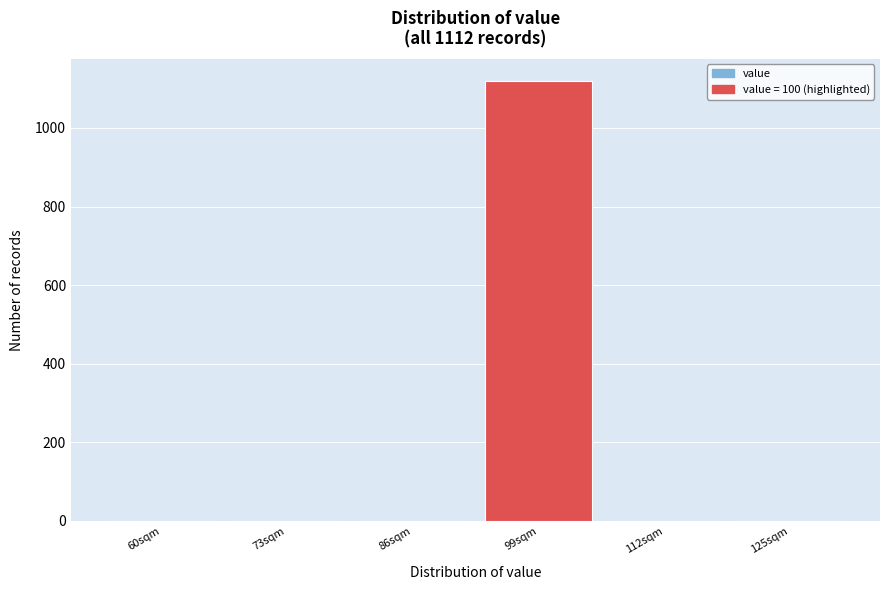

Reading left to right, what are all the values shown in this chart?

60sqm=0	73sqm=0	86sqm=0	99sqm=1120	112sqm=0	125sqm=0